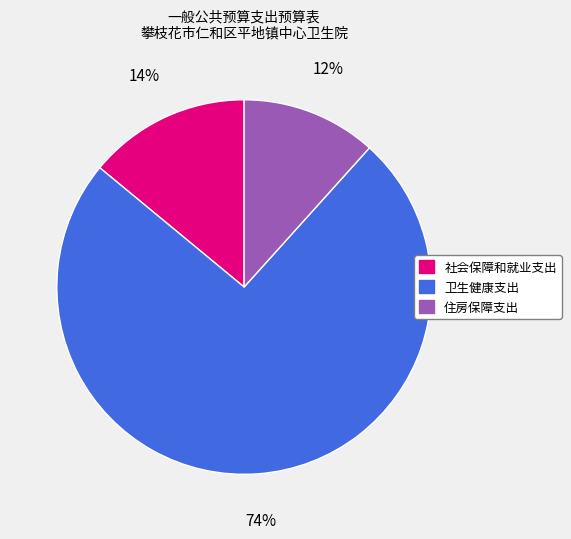

Do 卫生健康支出 and 社会保障和就业支出 together represent more than half of the pie?

Yes